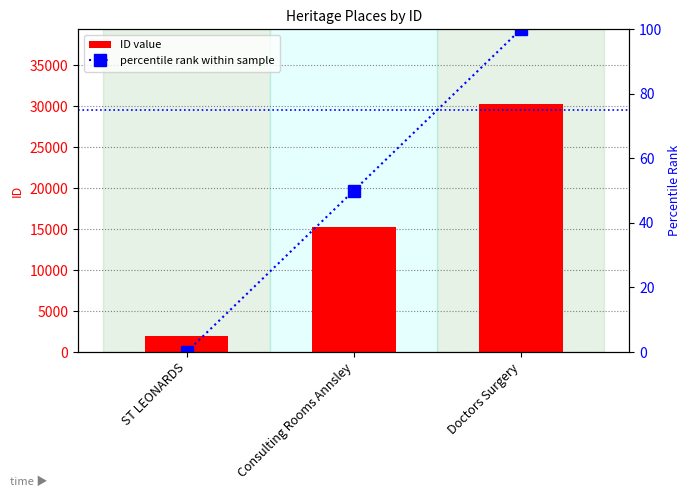

Rank the series by their maximum value, from highest to lowest.

ID value, percentile rank within sample